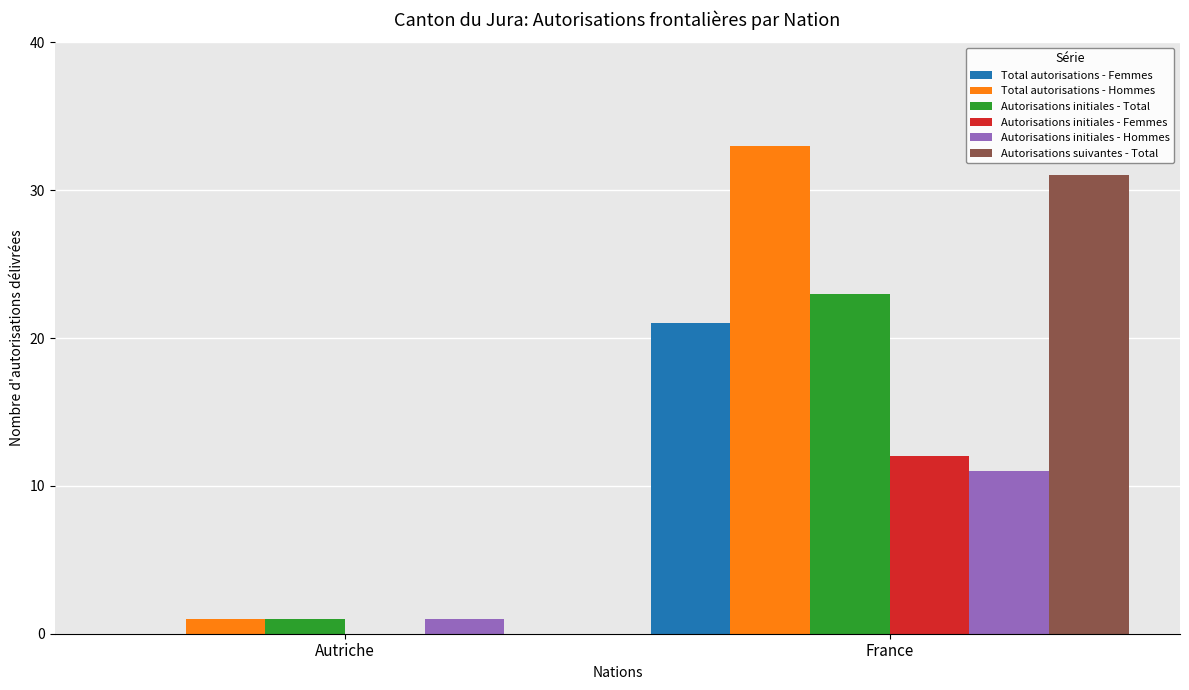

Are the bars grouped side by side (vs. stacked)?

Yes